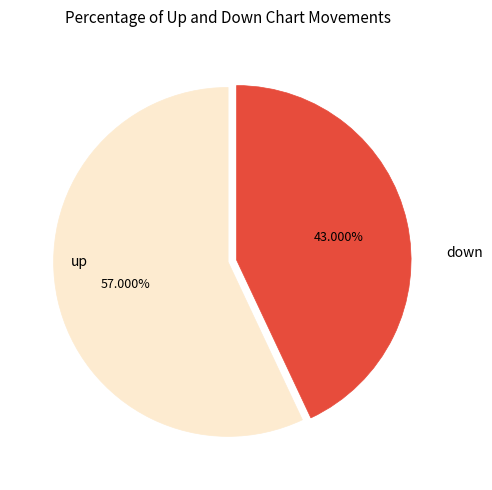

Does up represent more than half of the total?

Yes